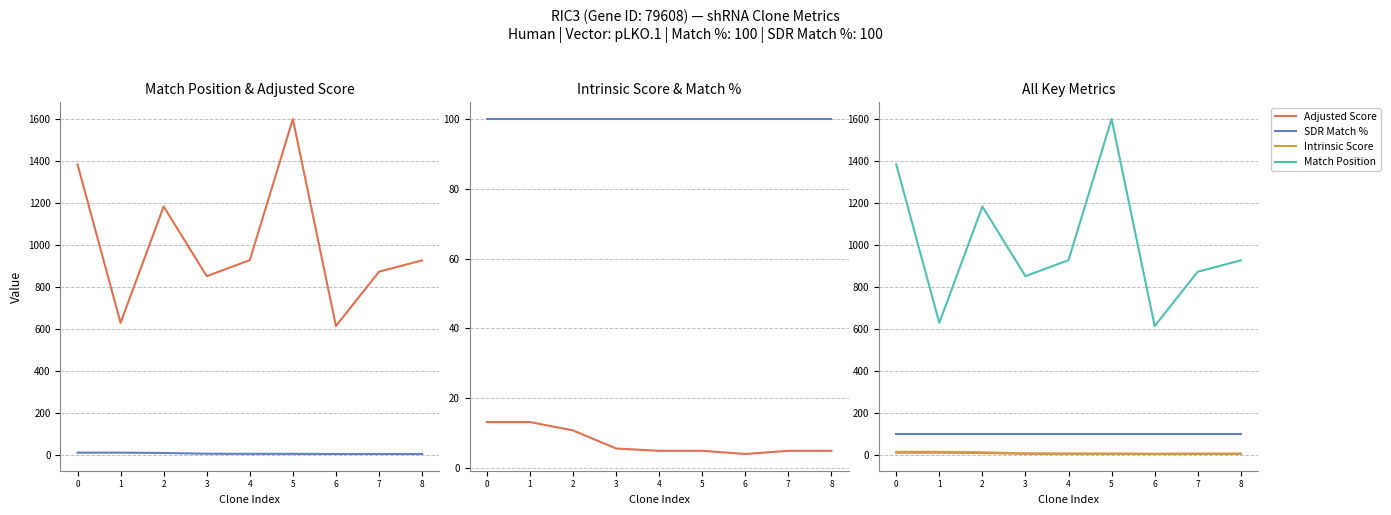

What is the sum of the Match Position values at 2 and 8?

2109.0